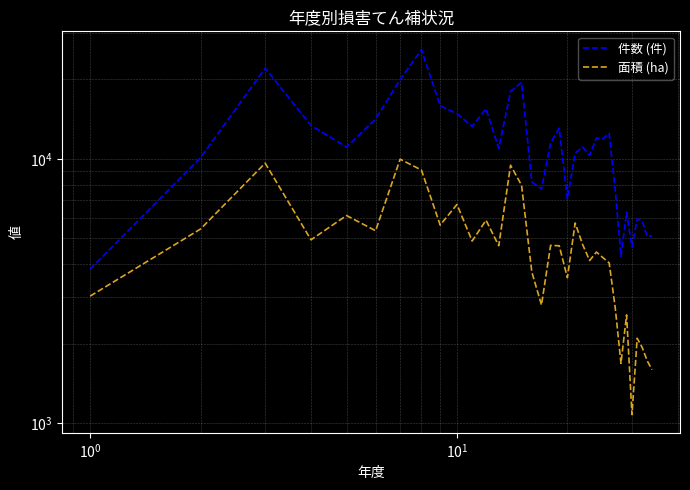

Which series has the largest range (max minus min)?

件数 (件)